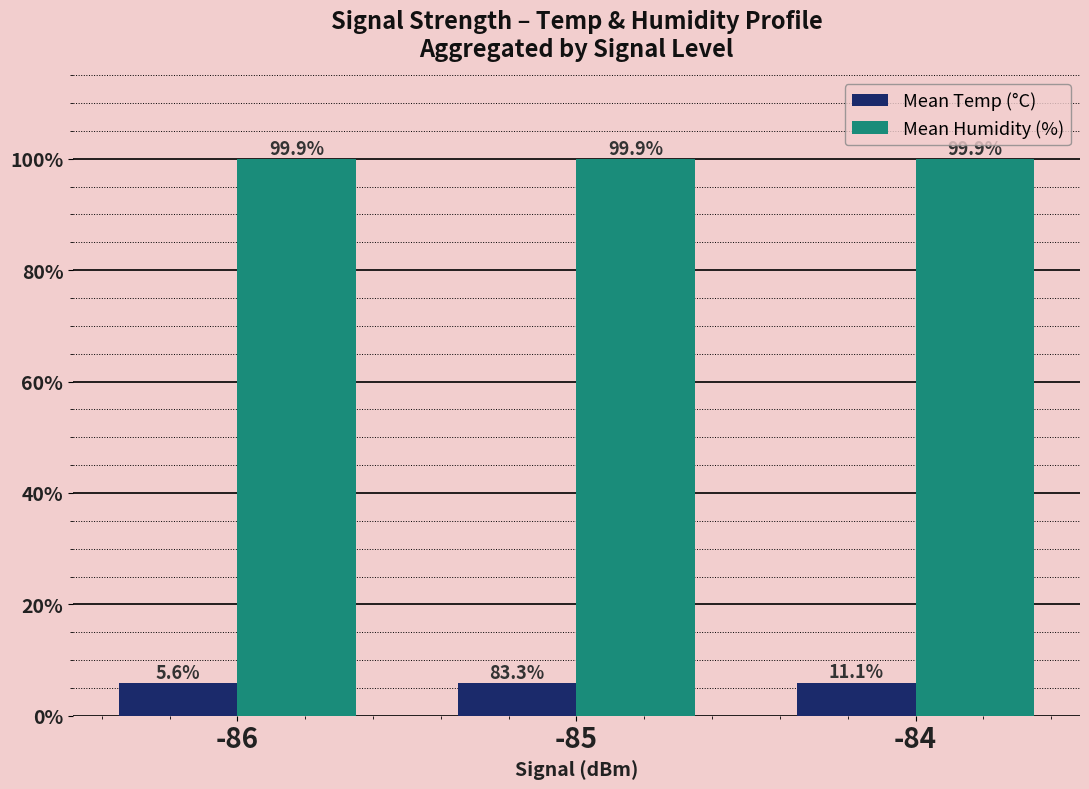

Which category has the highest value in the Mean Temp (°C) series?

-84